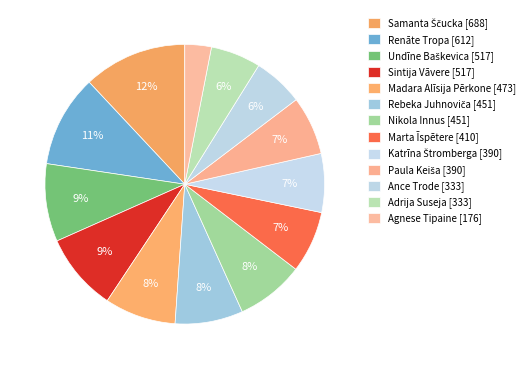

Does any single category account for the majority?

No